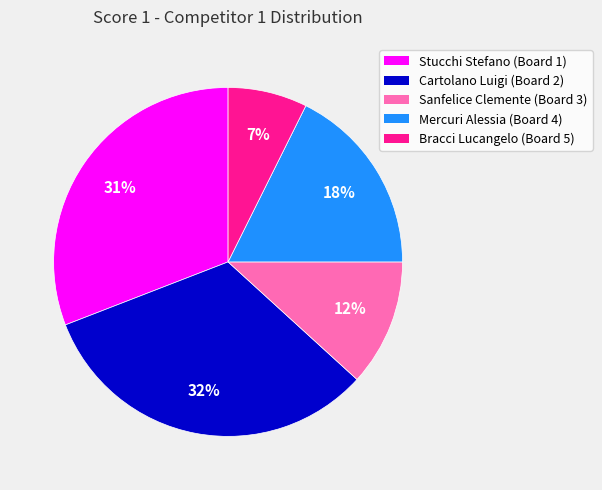

Count the number of slices in the pie.

5